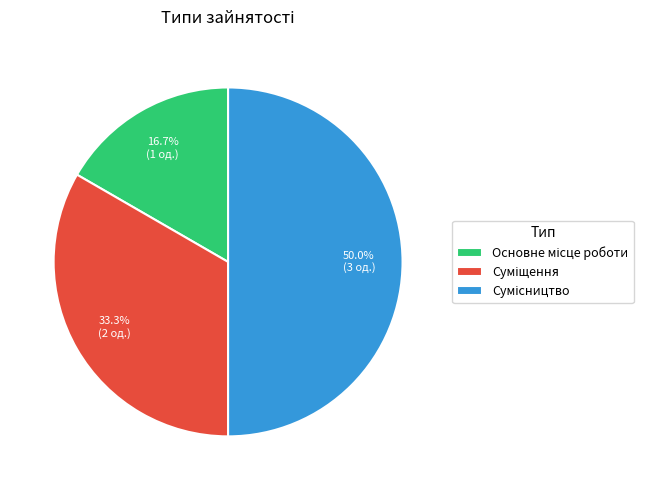

To the nearest percent, what is the average slice percentage?

33%